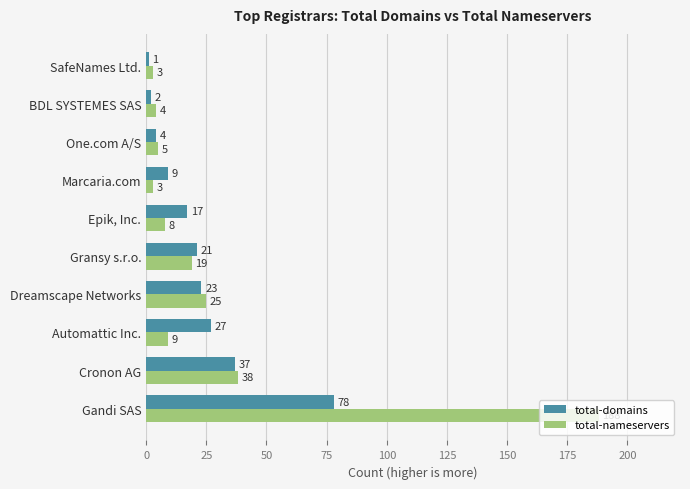

Is it true that total-nameservers equals 25 at Dreamscape Networks?

True